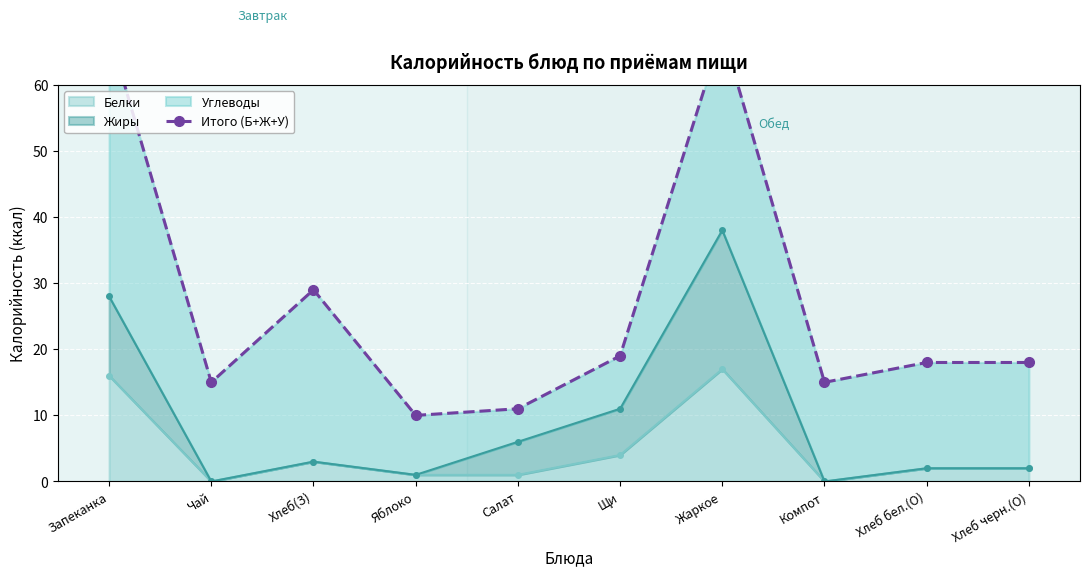

What is the difference between the maximum and minimum values?

58